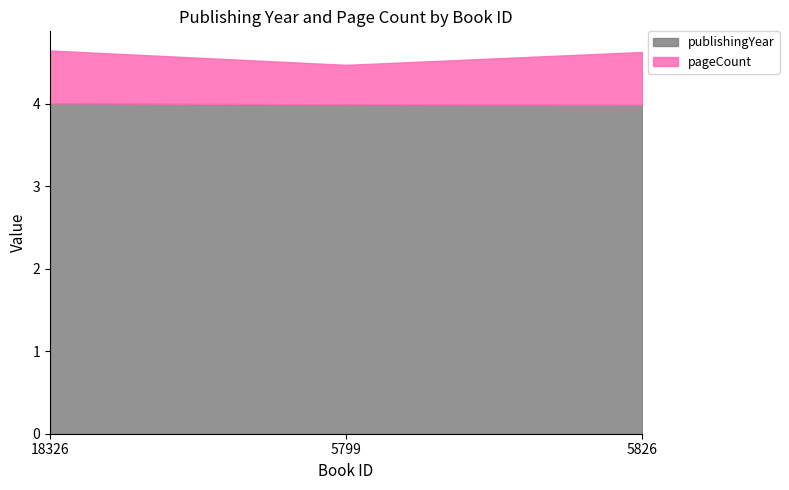

Which label corresponds to the smallest value in the chart?

5826